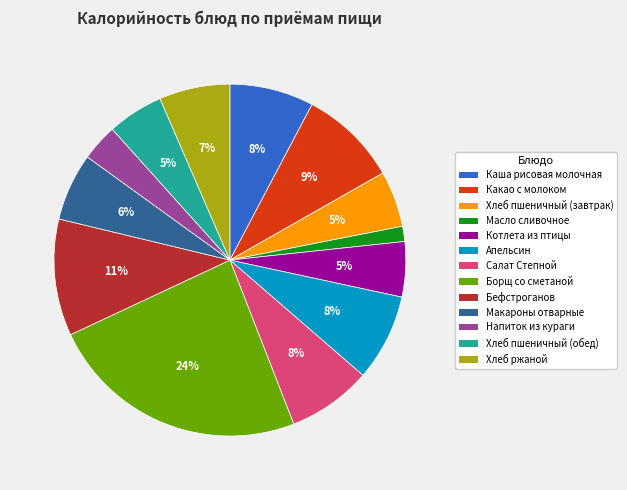

Do Бефстроганов and Хлеб ржаной together represent more than half of the pie?

No